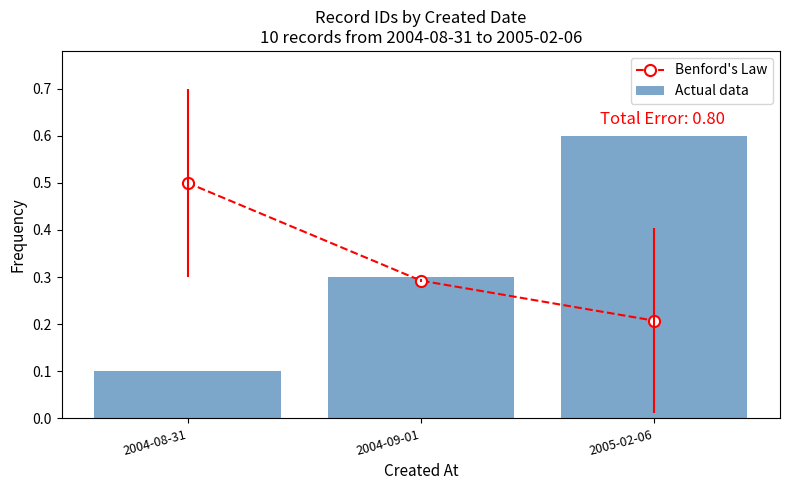

How many groups of bars are there?

3